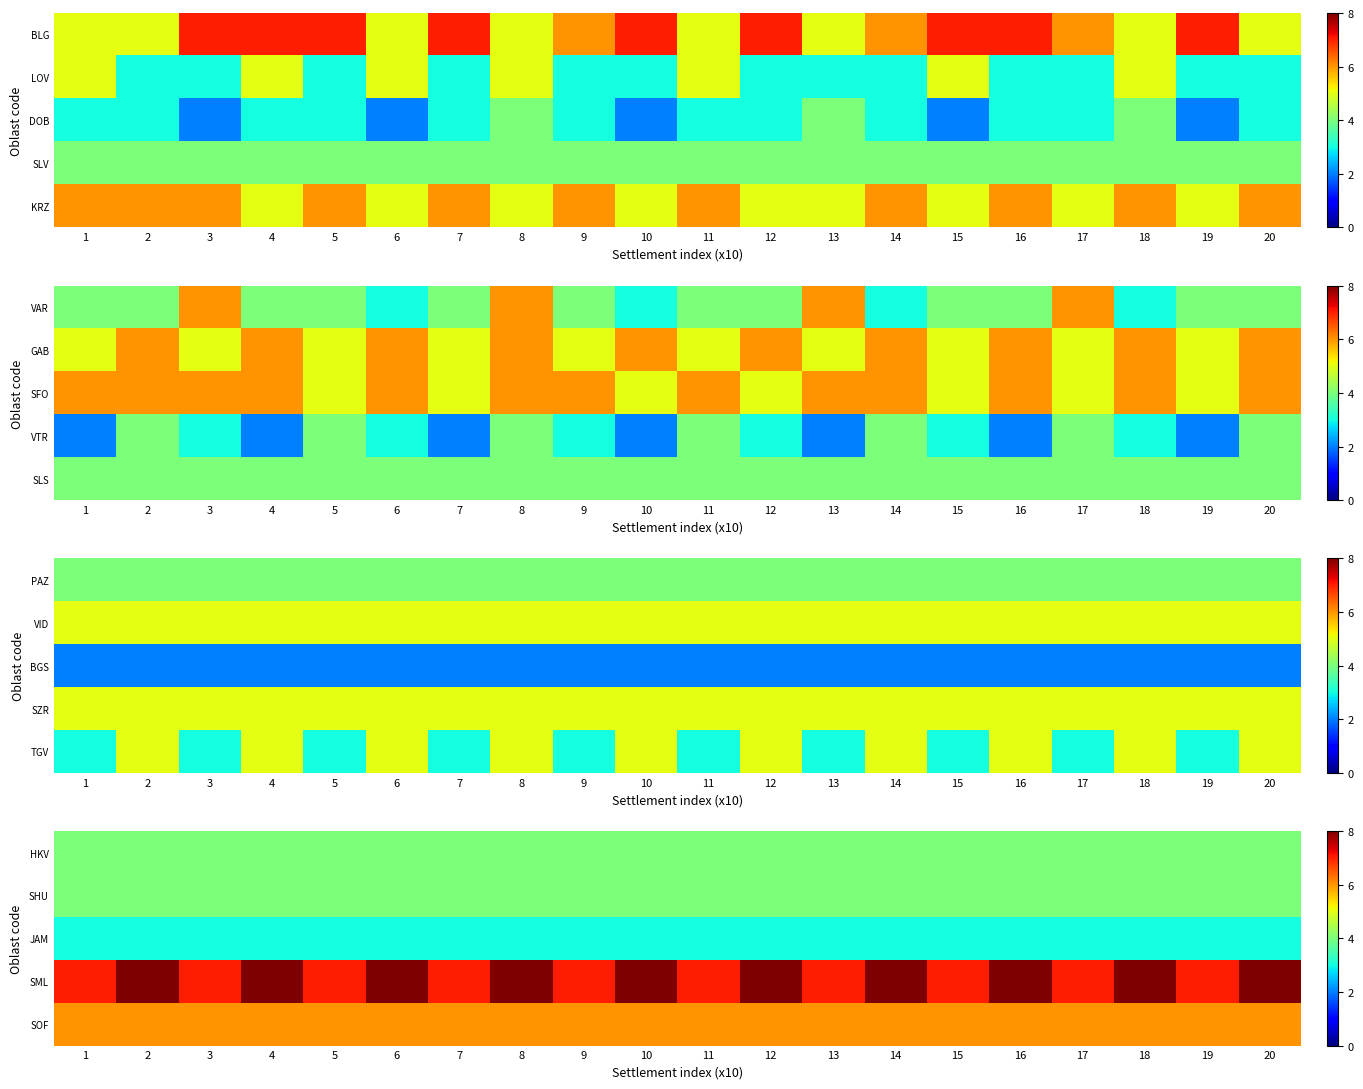

What is the sum of the SML values at 12 and 10?

16